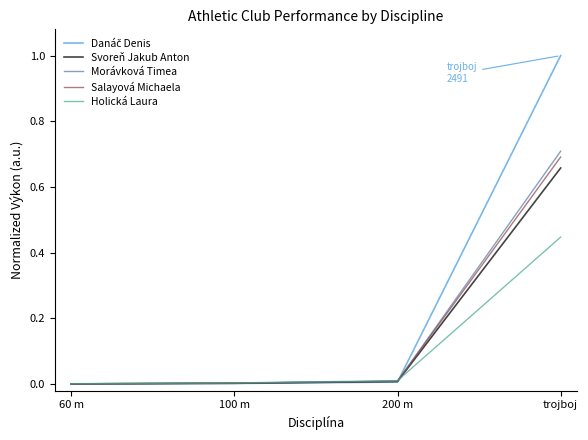

What is the difference between the highest and lowest values at trojboj?

0.6